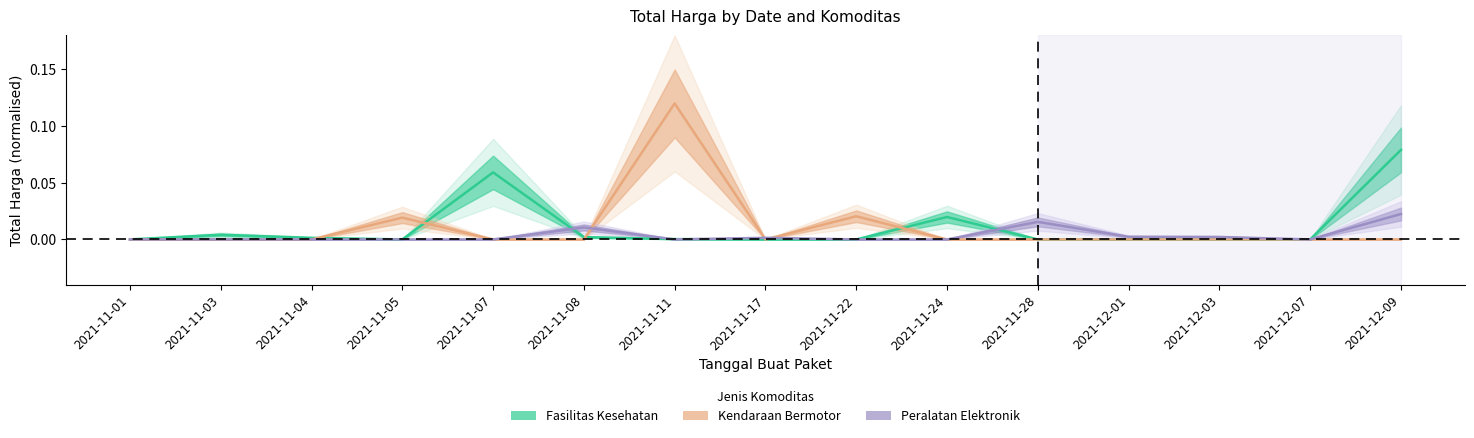

At how many categories does at least one series exceed 0?

14